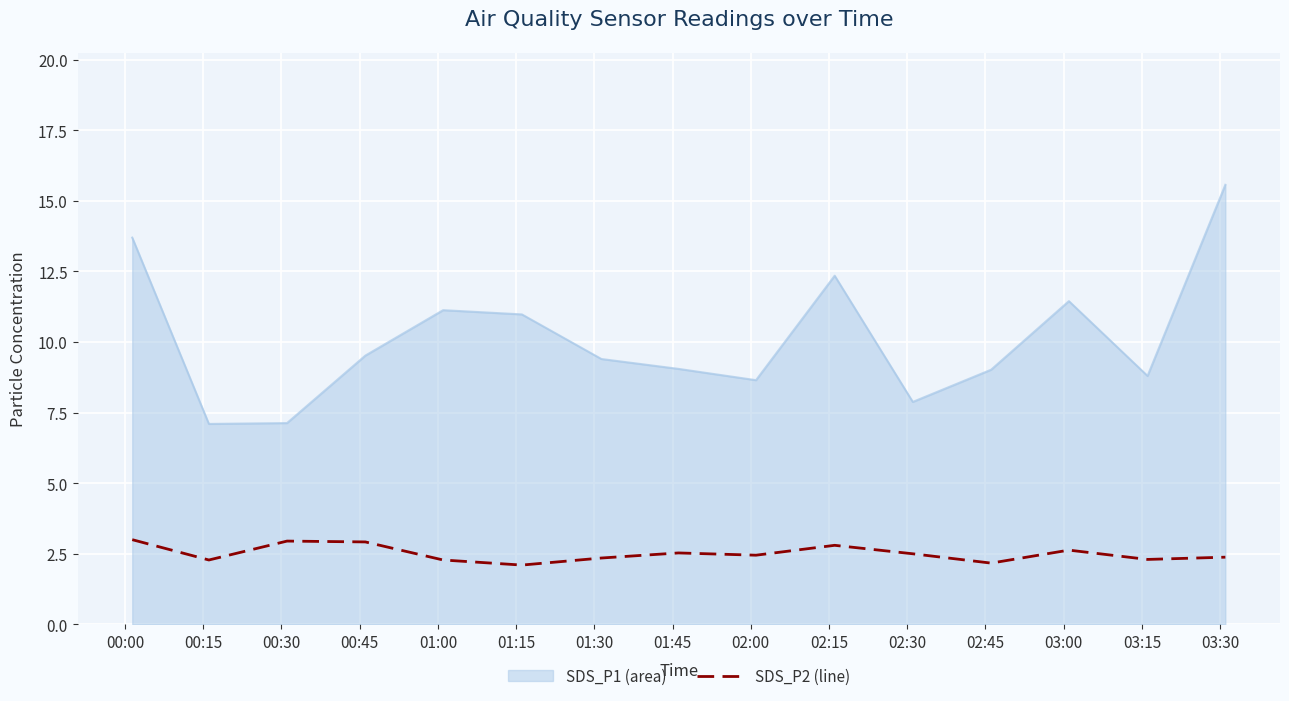

What is the minimum value shown in the chart?

2.1